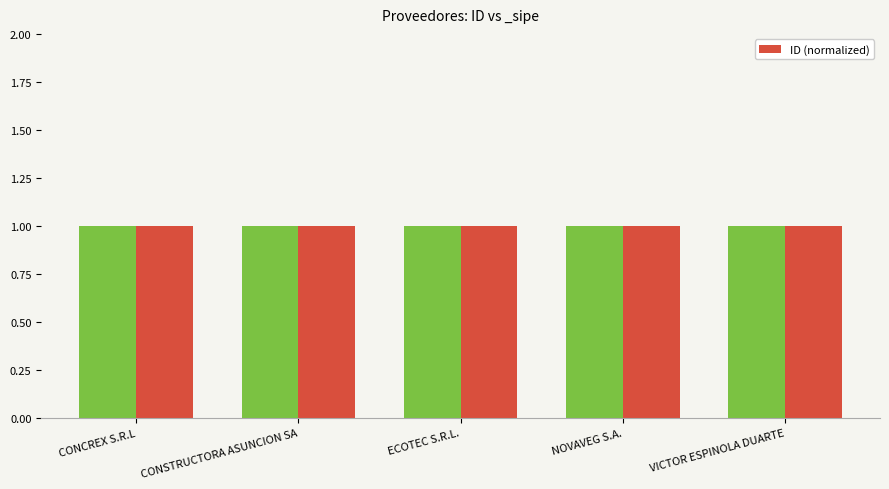

What is the sum of the values at NOVAVEG S.A. and CONCREX S.R.L?

2.0